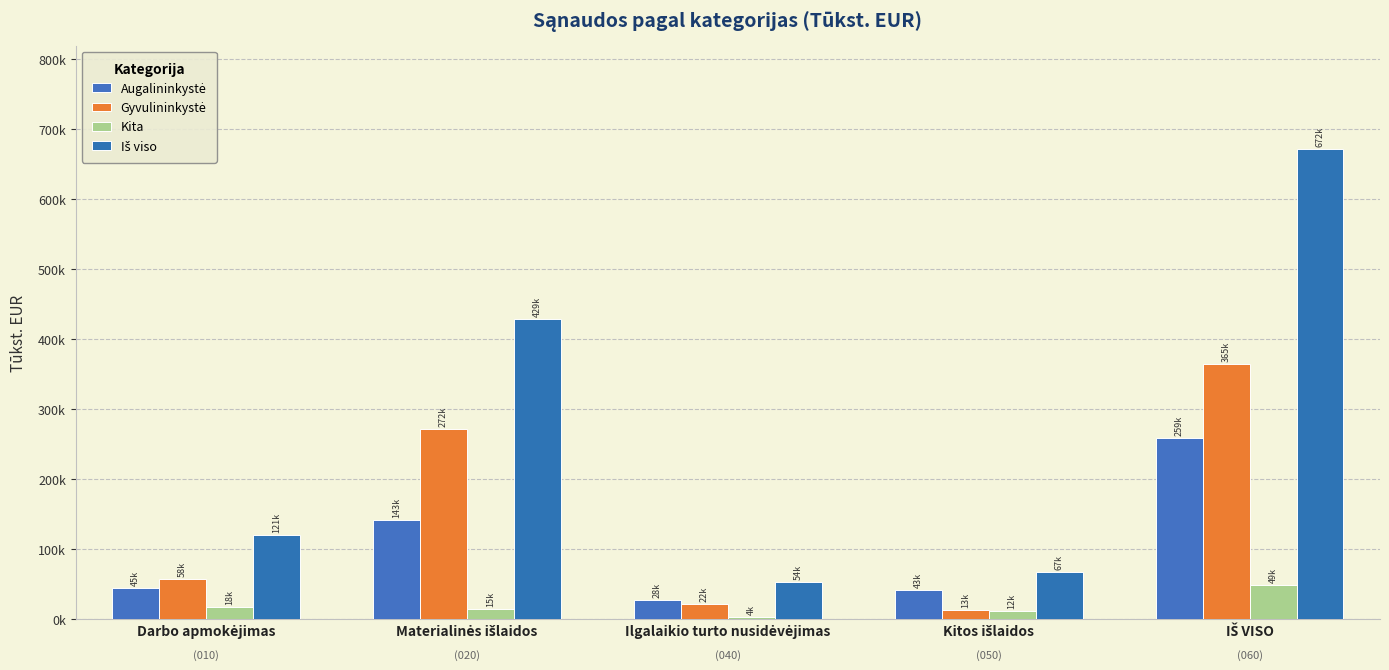

Between Darbo apmokėjimas and IŠ VISO, which series saw the biggest shift?

Iš viso